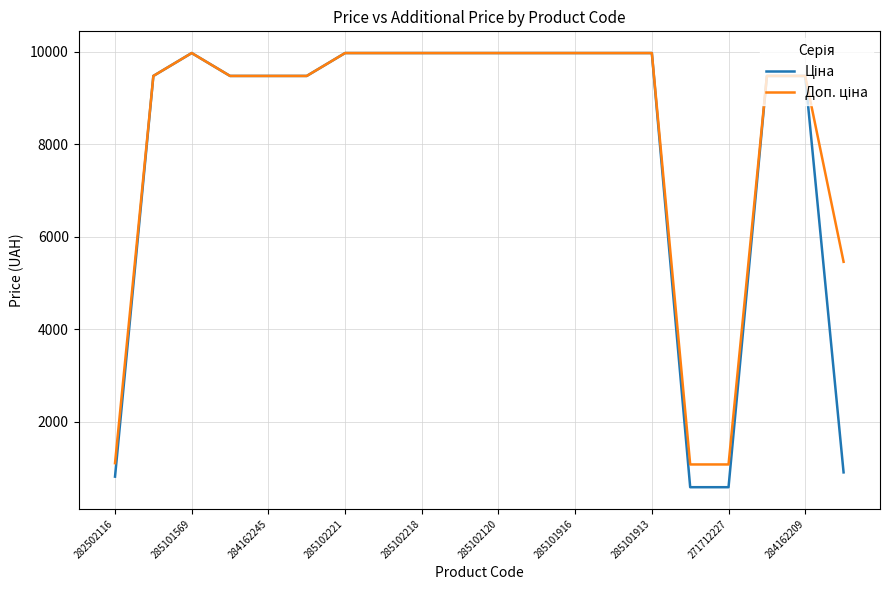

What is the minimum value shown in the chart?

589.9